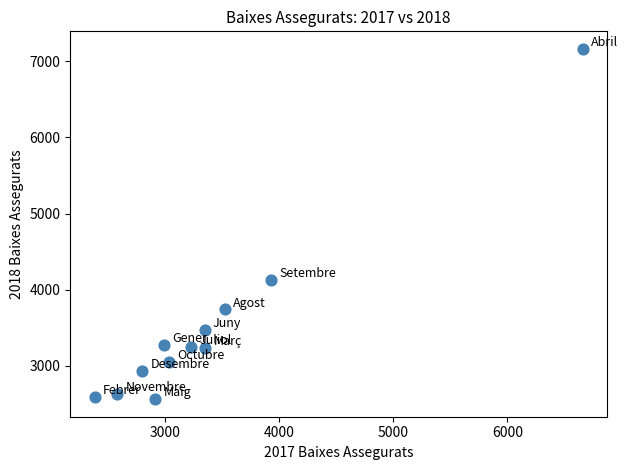

What Y value in the scatter plot is closest to 4862?

4130